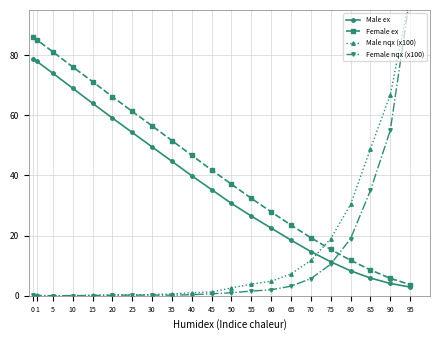

List the series in order of their peak value, lowest first.

Male ex, Female ex, Male nqx (x100), Female nqx (x100)